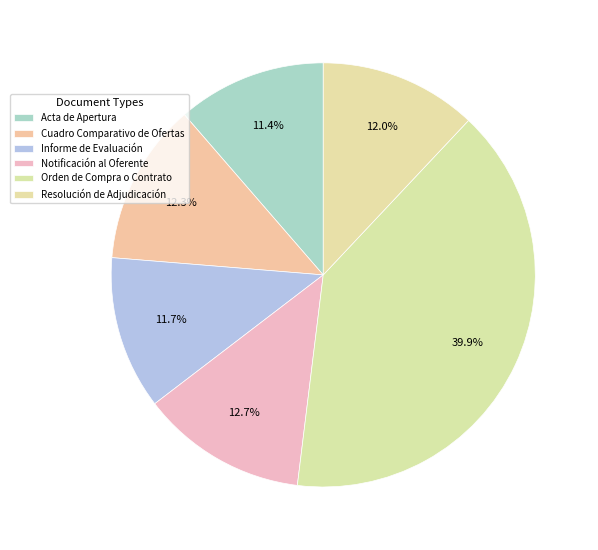

How many slices are in this pie chart?

6